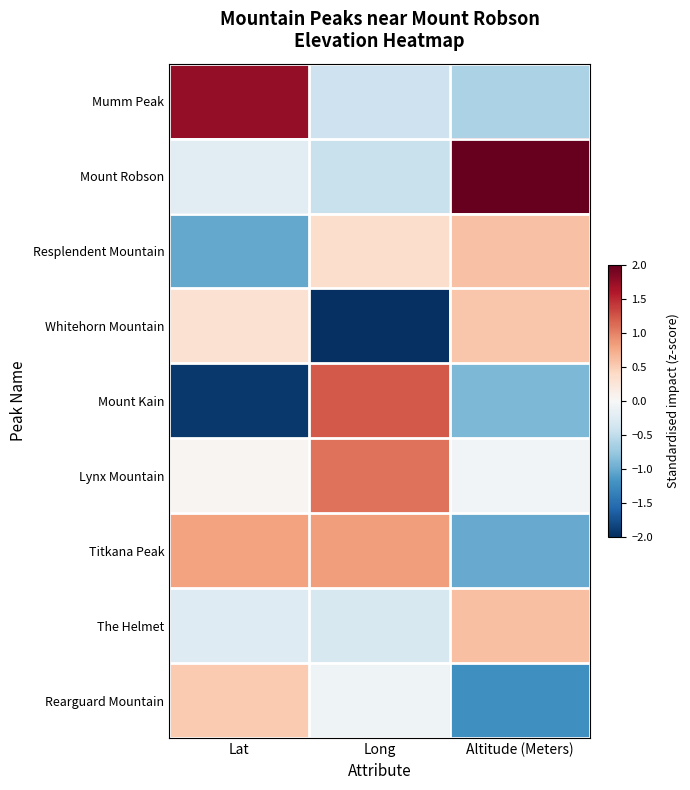

Reading left to right, extract all data points from this chart.

Mumm Peak: Lat=1.8	Long=-0.4	Altitude (Meters)=-0.6
Mount Robson: Lat=-0.2	Long=-0.4	Altitude (Meters)=2.1
Resplendent Mountain: Lat=-1.0	Long=0.3	Altitude (Meters)=0.6
Whitehorn Mountain: Lat=0.3	Long=-2.2	Altitude (Meters)=0.6
Mount Kain: Lat=-1.9	Long=1.2	Altitude (Meters)=-0.9
Lynx Mountain: Lat=0.0	Long=1.1	Altitude (Meters)=-0.1
Titkana Peak: Lat=0.8	Long=0.8	Altitude (Meters)=-1.0
The Helmet: Lat=-0.3	Long=-0.3	Altitude (Meters)=0.6
Rearguard Mountain: Lat=0.5	Long=-0.1	Altitude (Meters)=-1.2